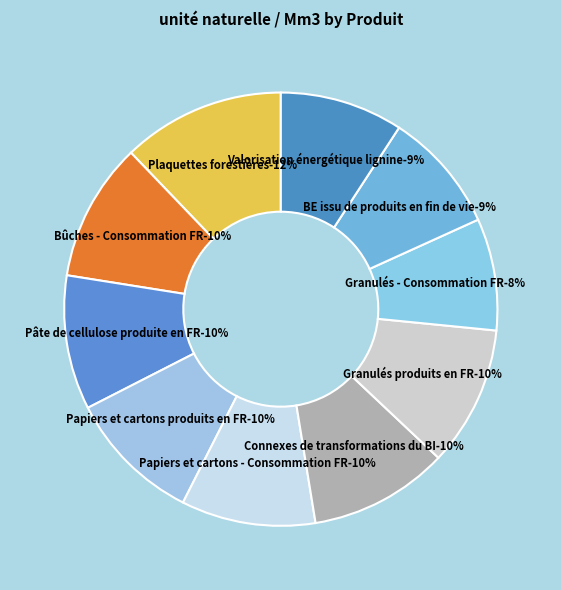

Count the number of slices in the pie.

10